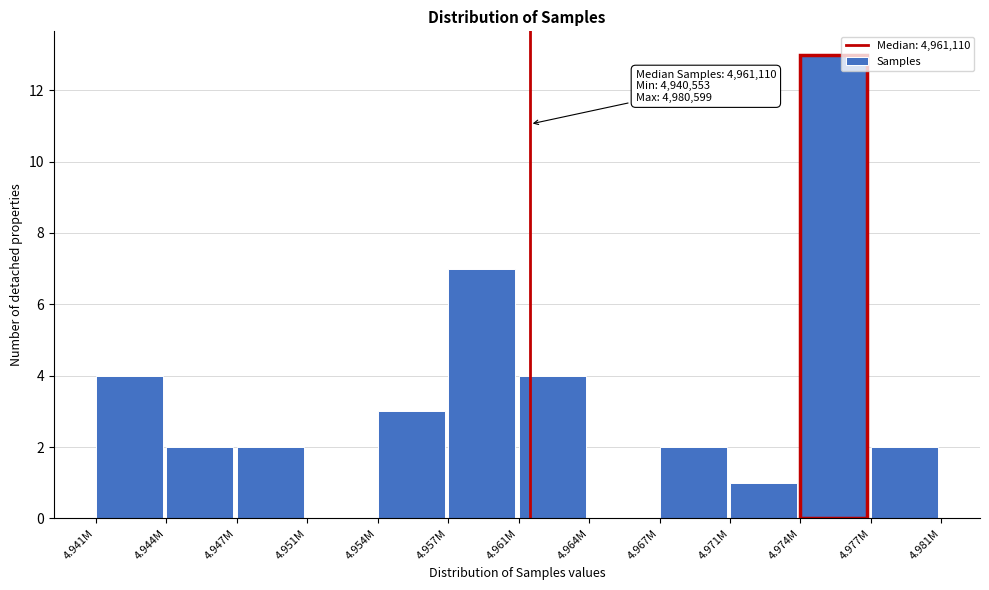

Reading right to left, what are all the values shown in this chart?

4.977M=2	4.974M=13	4.971M=1	4.967M=2	4.964M=0	4.961M=4	4.957M=7	4.954M=3	4.951M=0	4.947M=2	4.944M=2	4.941M=4